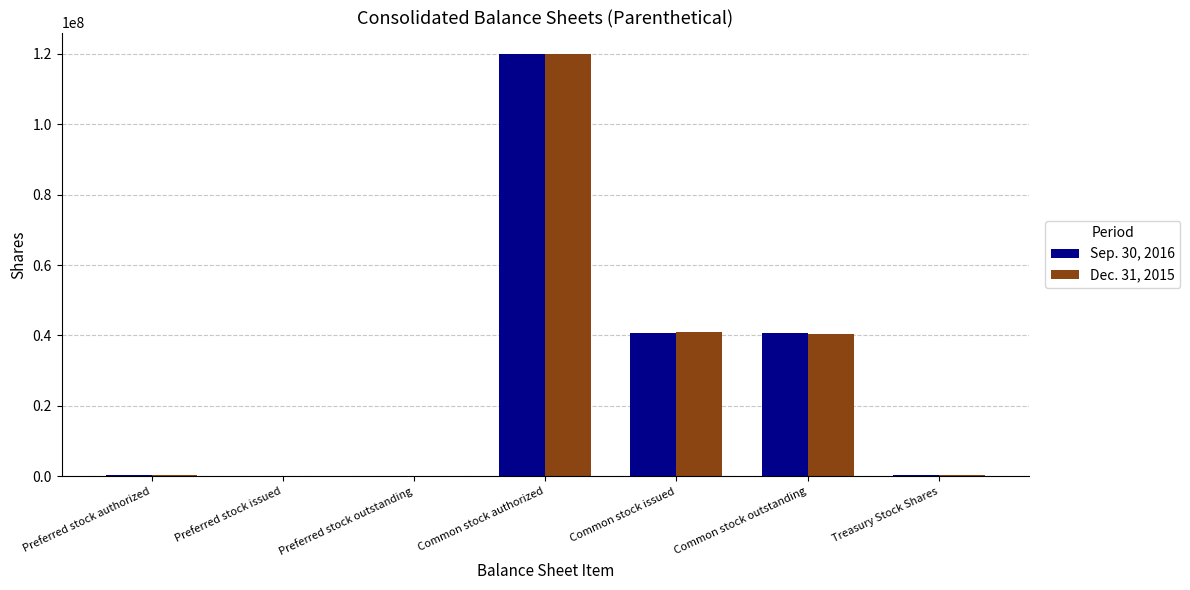

Is the value of Sep. 30, 2016 at Preferred stock authorized greater than the value of Dec. 31, 2015 at Common stock issued?

No